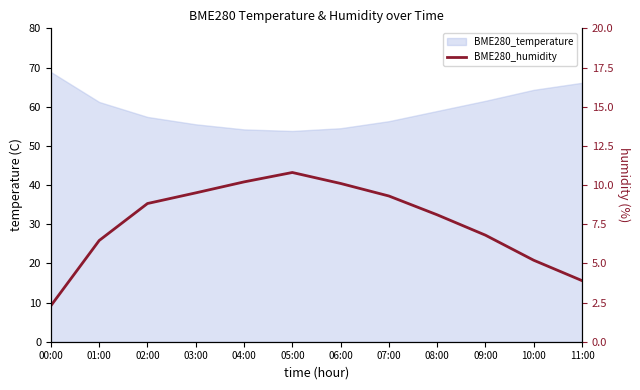

The value at 05:00 is 10.8. True or false?

True